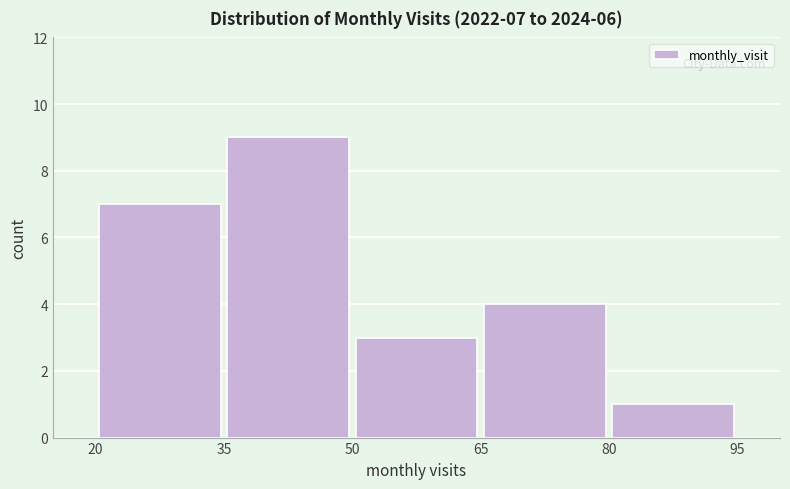

Which range on the x-axis has the tallest bar?

35 to 50